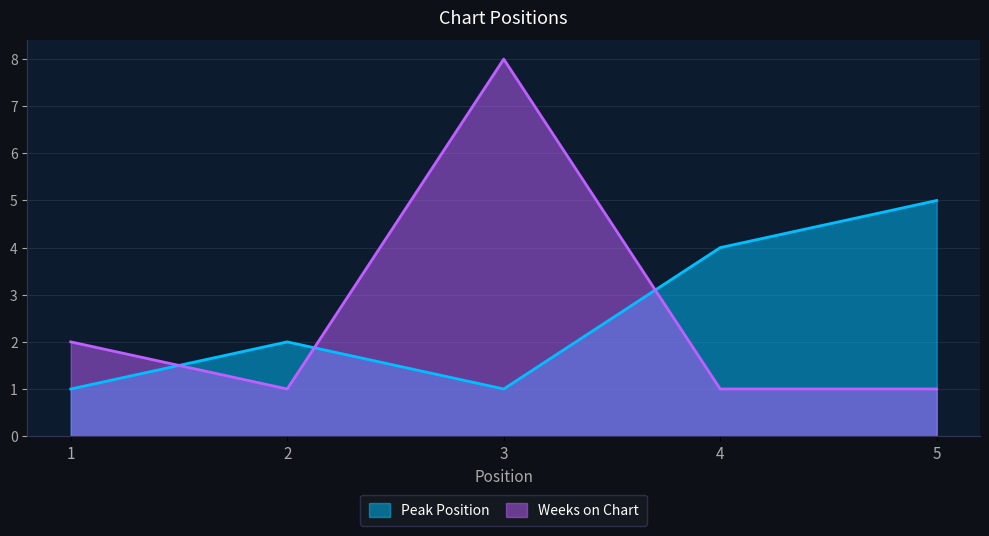

Count the number of categories in the chart.

5